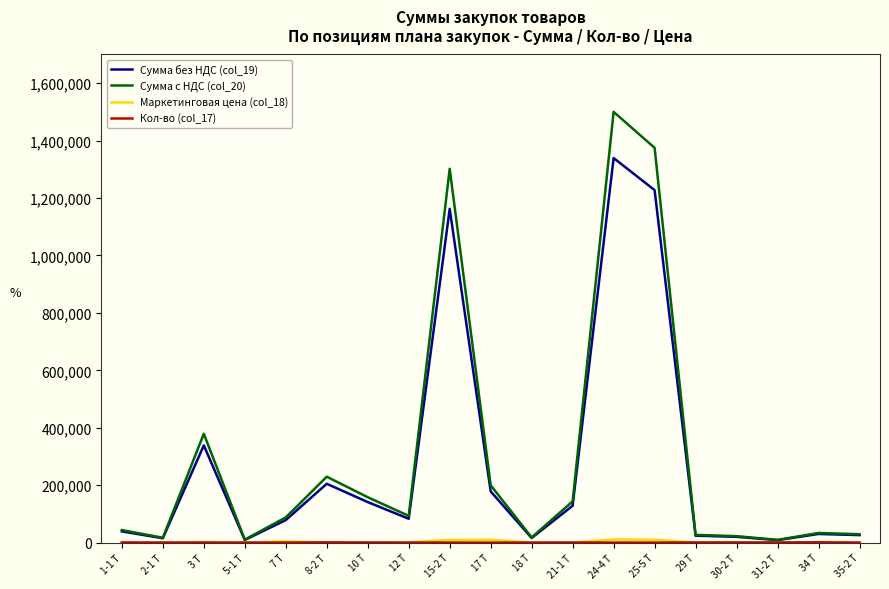

Which series has the largest range (max minus min)?

Сумма с НДС (col_20)